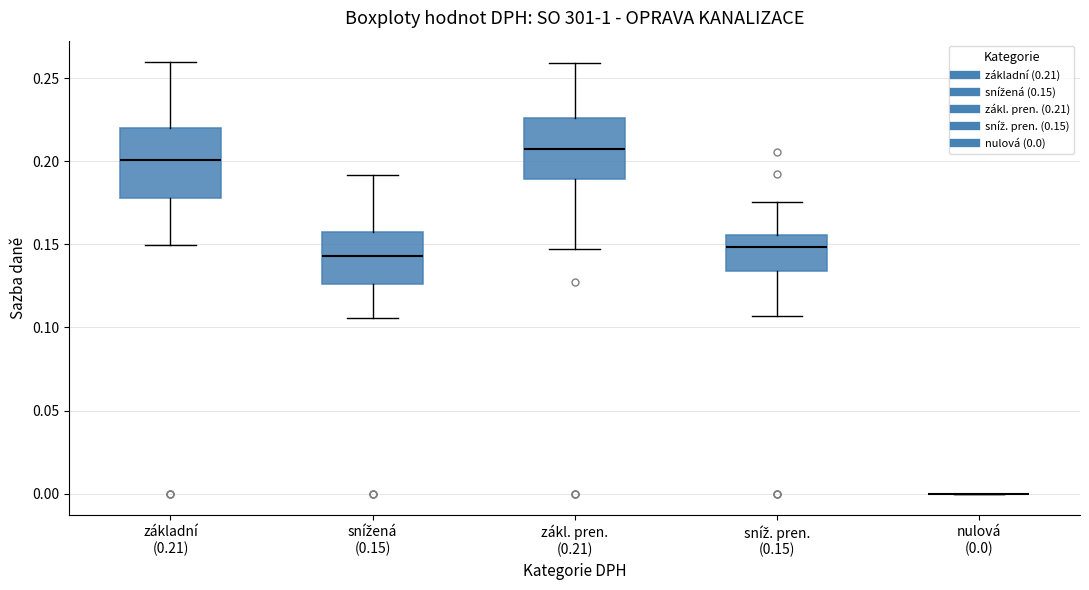

Comparing the boxes themselves (not the whiskers), which one is the tallest?

základní (0.21)